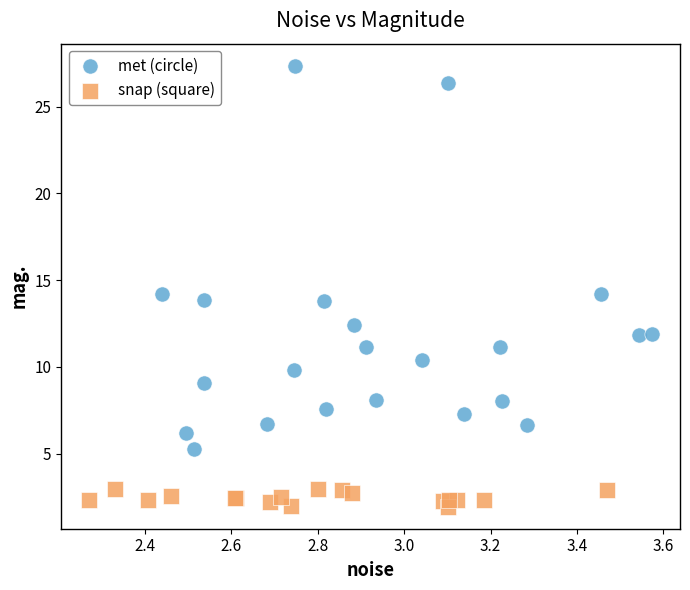

Which series reaches the maximum Y coordinate?

met (circle)